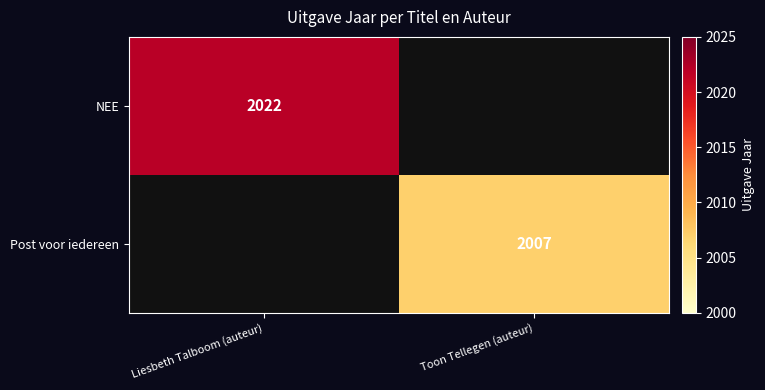

Is it true that Post voor iedereen equals 2860 at Toon Tellegen (auteur)?

False